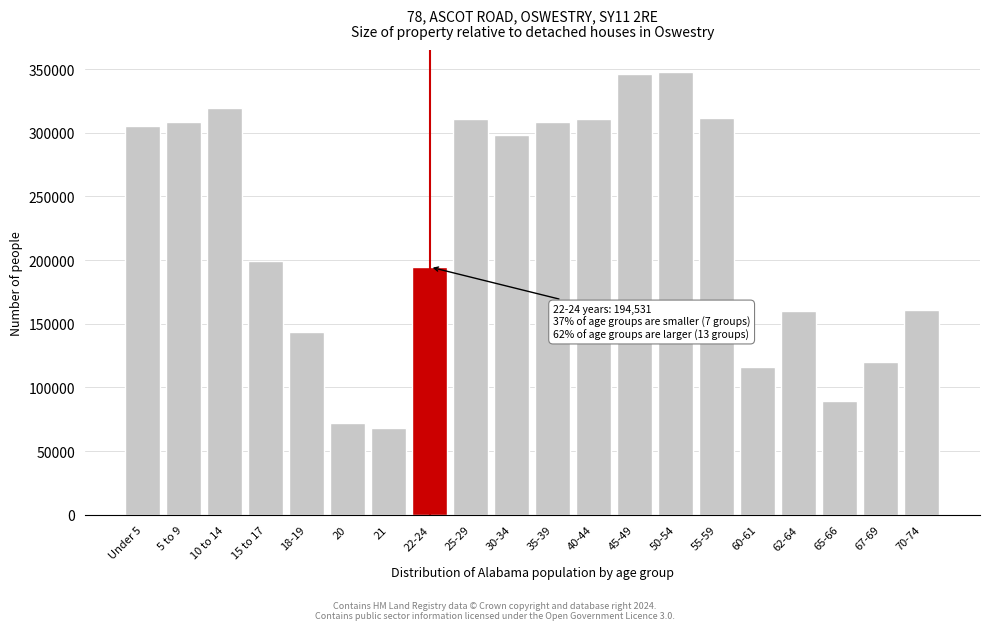

What is the sum of the values at 5 to 9 and 15 to 17?

507847